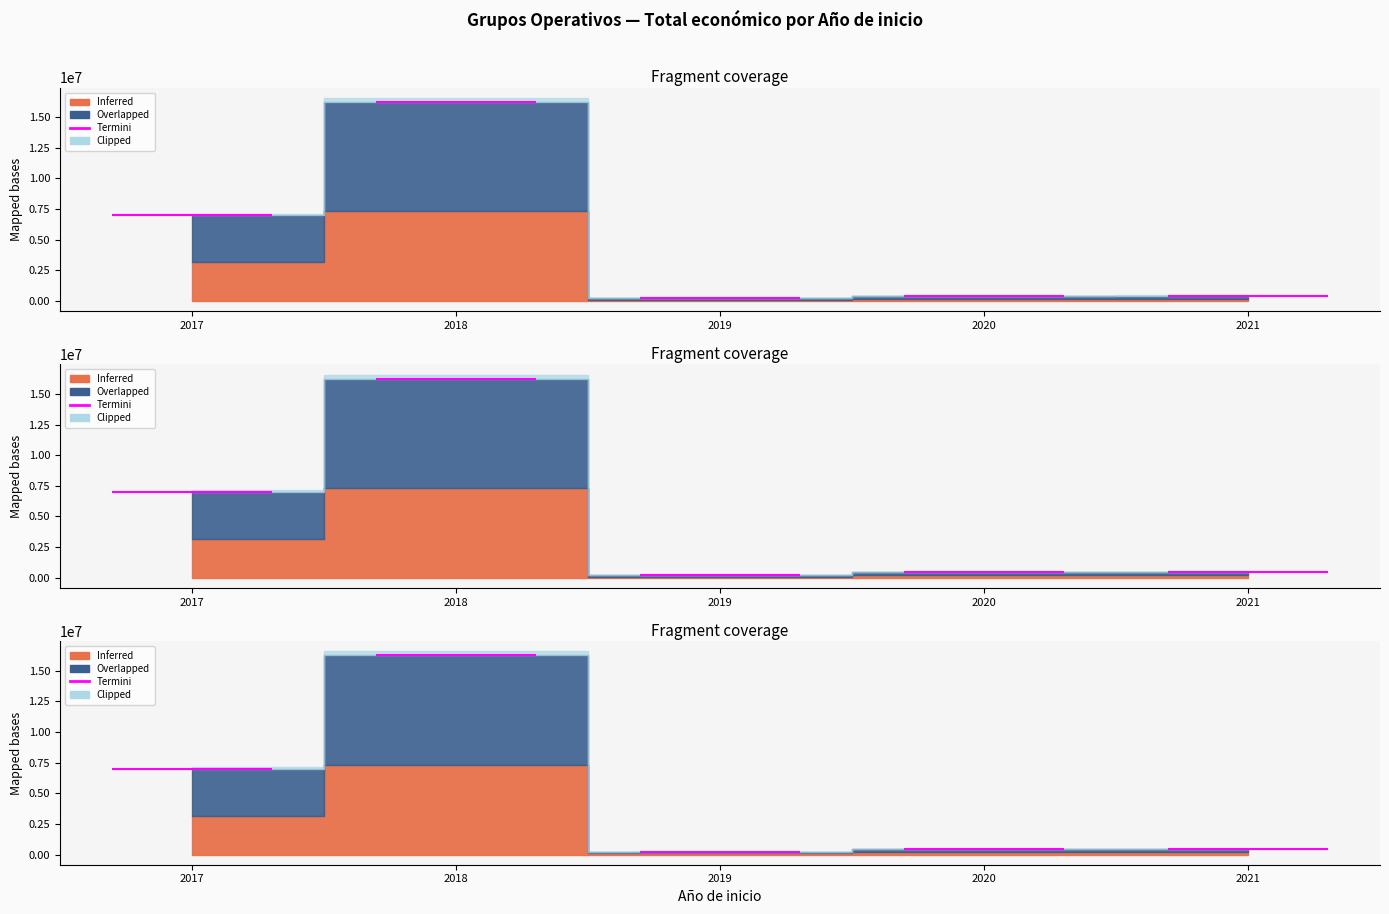

Is it true that the value at 2018 is 692100?

False